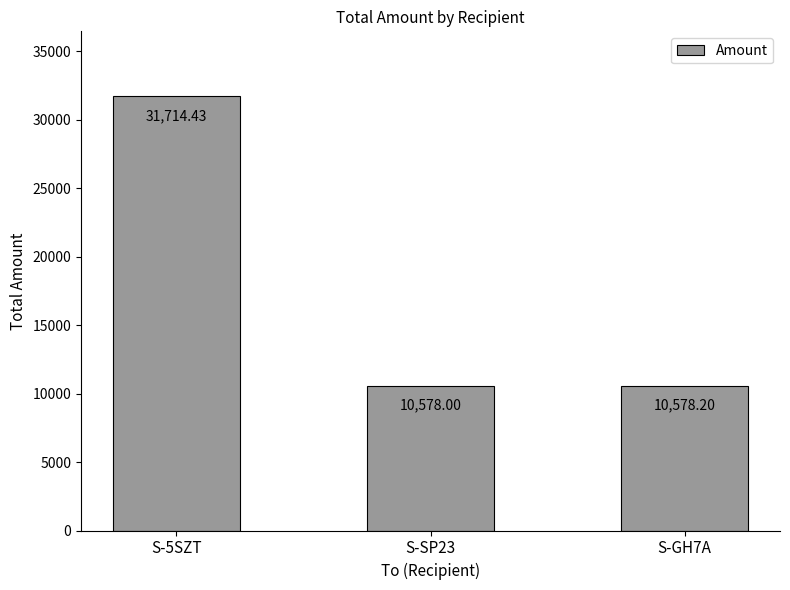

What is the label of the 3rd bar from the left?

S-GH7A